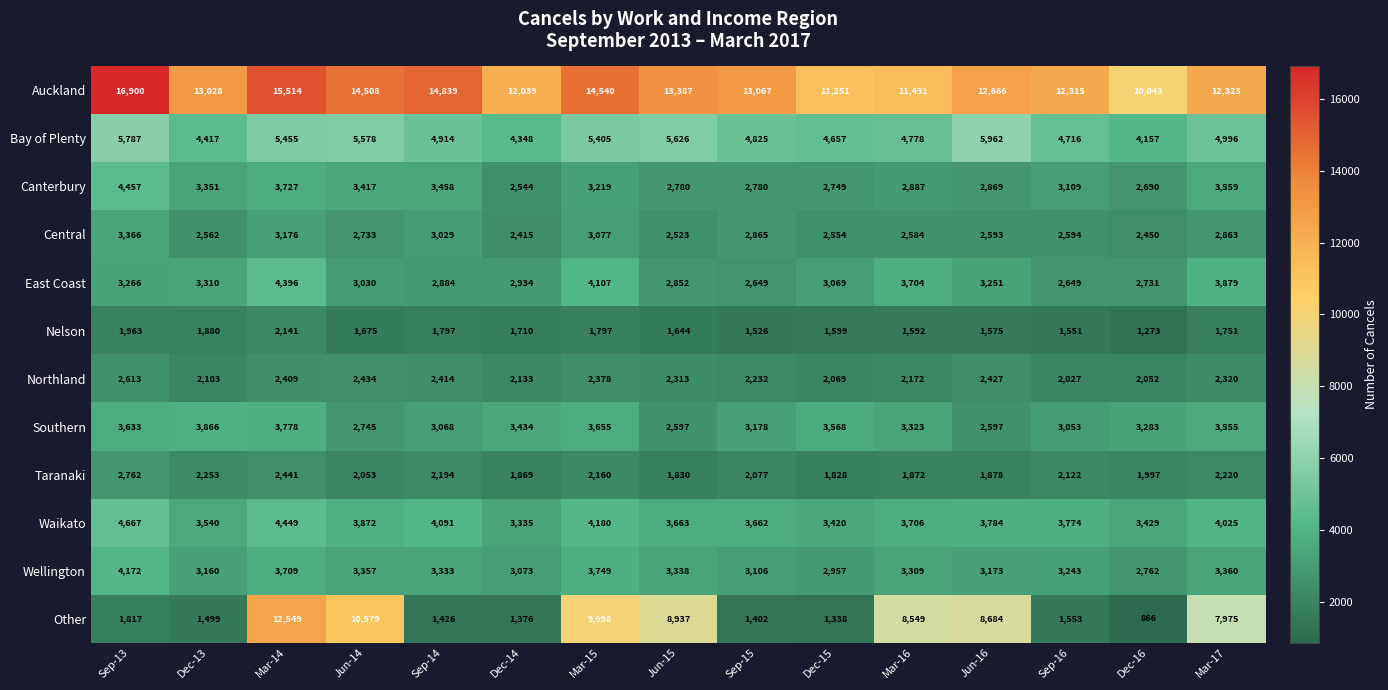

What is the difference between the maximum and minimum values in the Central series?

951